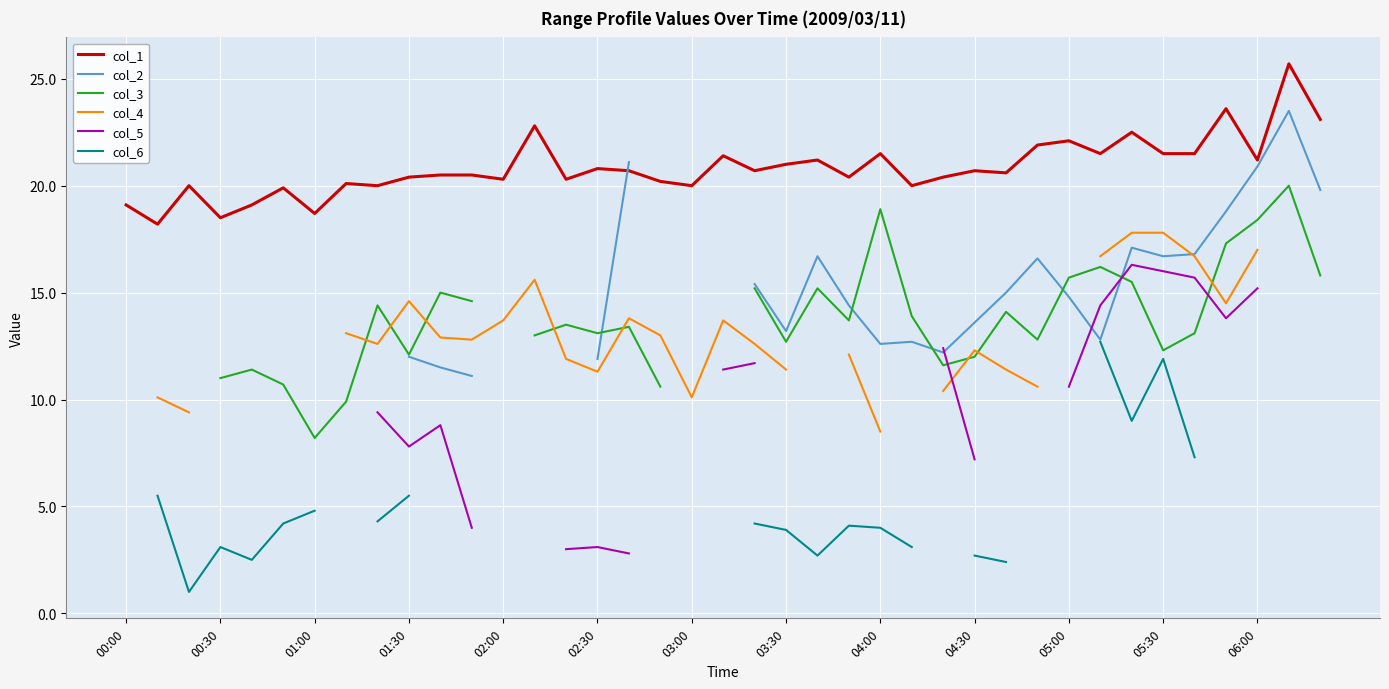

Is it true that col_1 equals 21.9 at 29?

True